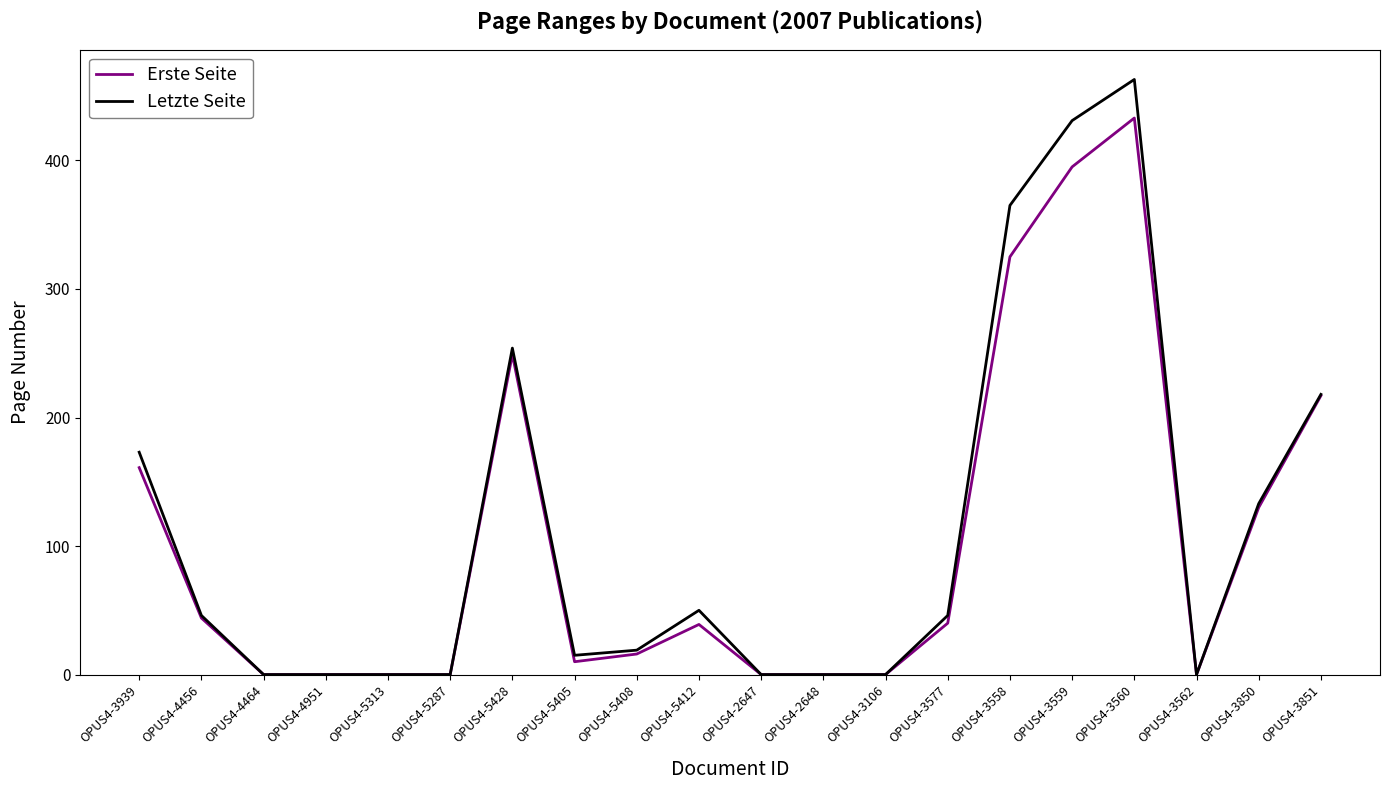

List the series in order of their peak value, lowest first.

Erste Seite, Letzte Seite